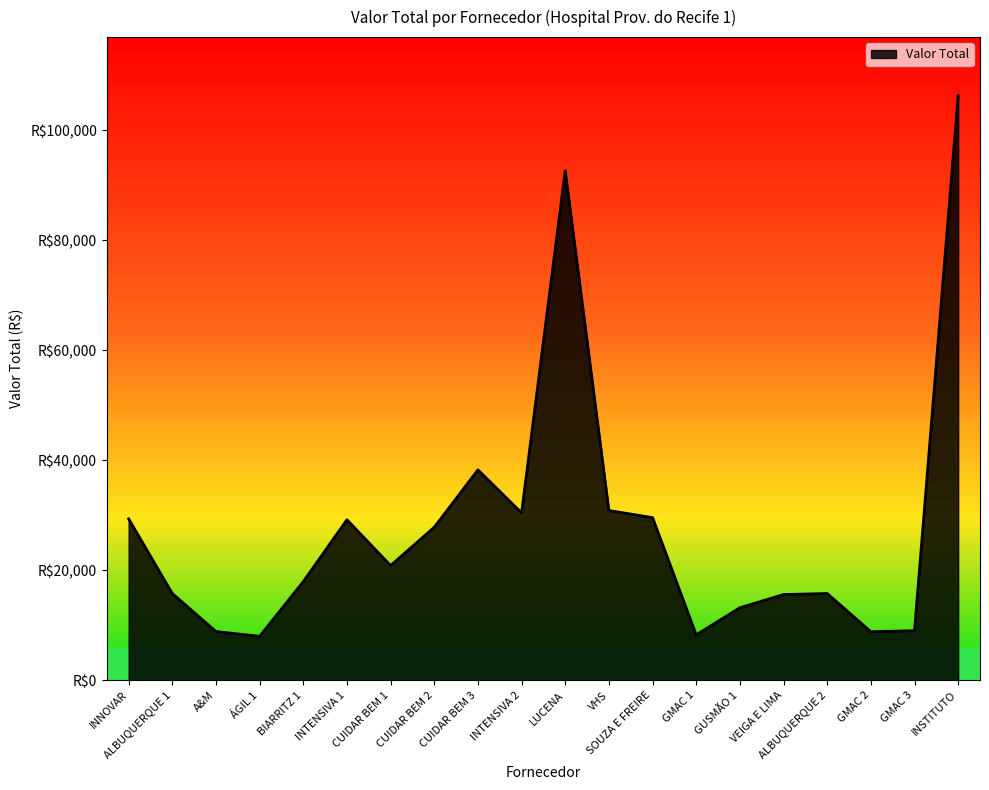

Is this an area chart (filled region under the line)?

Yes